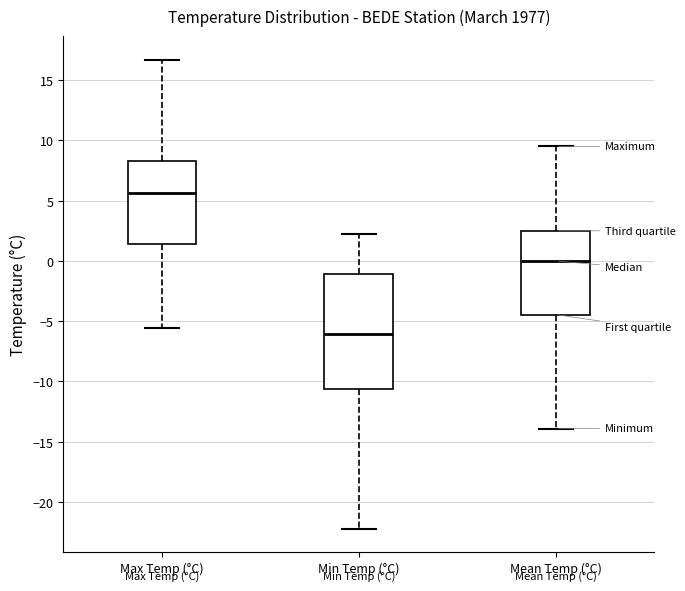

Where does the median line of the box for Max Temp (°C) sit on the y-axis? The values are not printed on the chart, so give them approximately, as read against the axis.

5.5